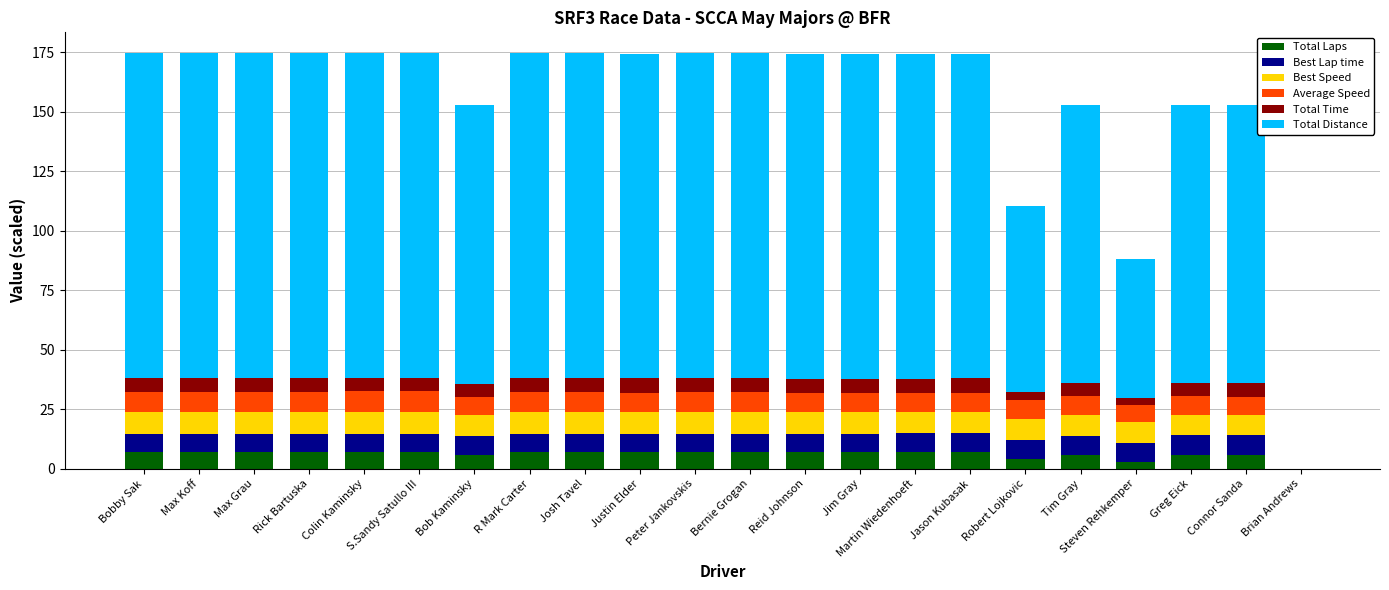

What is the maximum value for Total Laps?

7.0